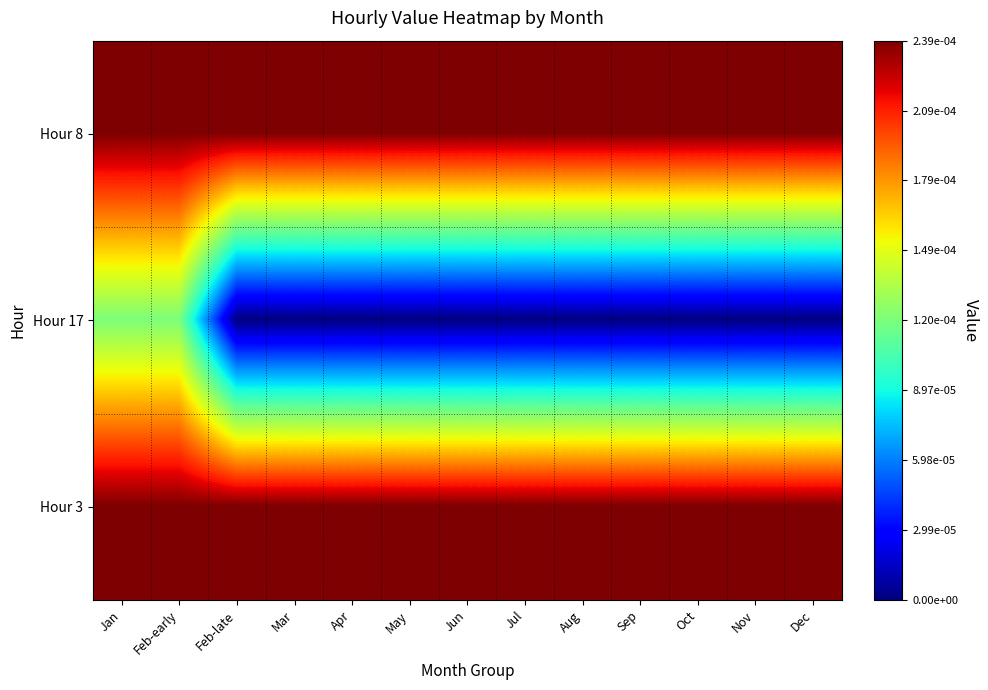

Reading right to left, extract all data points from this chart.

Hour 8: Dec=0.0	Nov=0.0	Oct=0.0	Sep=0.0	Aug=0.0	Jul=0.0	Jun=0.0	May=0.0	Apr=0.0	Mar=0.0	Feb-late=0.0	Feb-early=0.0	Jan=0.0
Hour 17: Dec=0.0	Nov=0.0	Oct=0.0	Sep=0.0	Aug=0.0	Jul=0.0	Jun=0.0	May=0.0	Apr=0.0	Mar=0.0	Feb-late=0.0	Feb-early=0.0	Jan=0.0
Hour 3: Dec=0.0	Nov=0.0	Oct=0.0	Sep=0.0	Aug=0.0	Jul=0.0	Jun=0.0	May=0.0	Apr=0.0	Mar=0.0	Feb-late=0.0	Feb-early=0.0	Jan=0.0